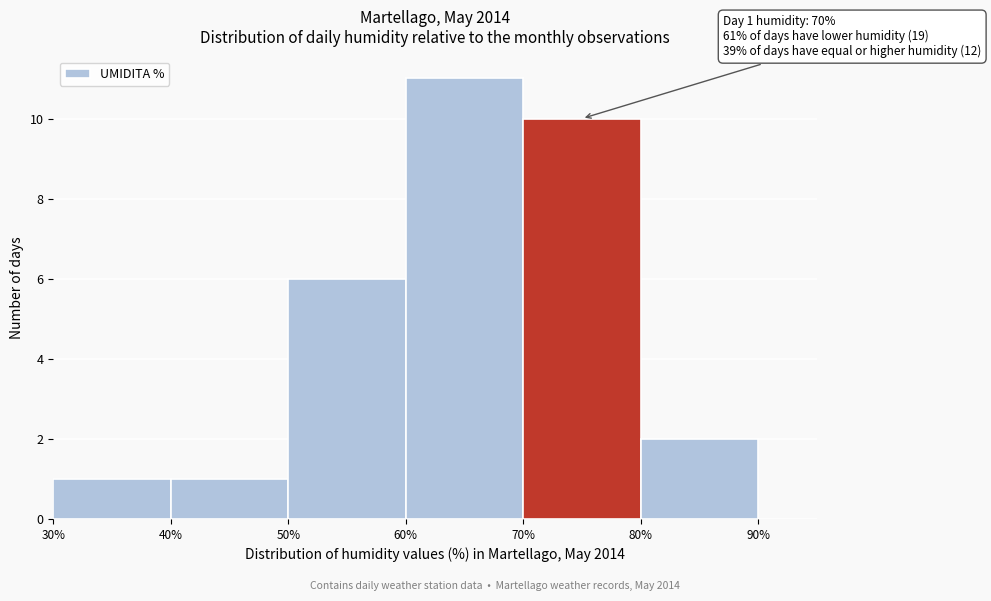

Over which range of the x-axis is the bar tallest?

60% to 70%